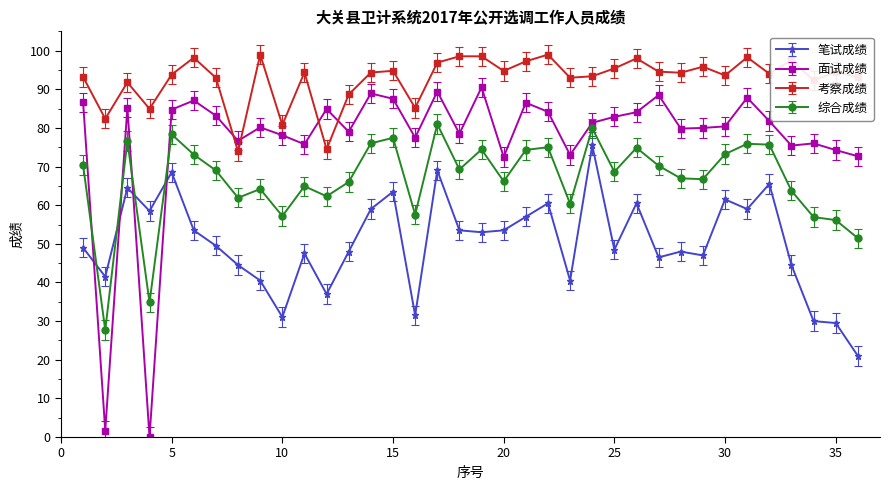

List the series in order of their overall mean, lowest first.

笔试成绩, 综合成绩, 面试成绩, 考察成绩